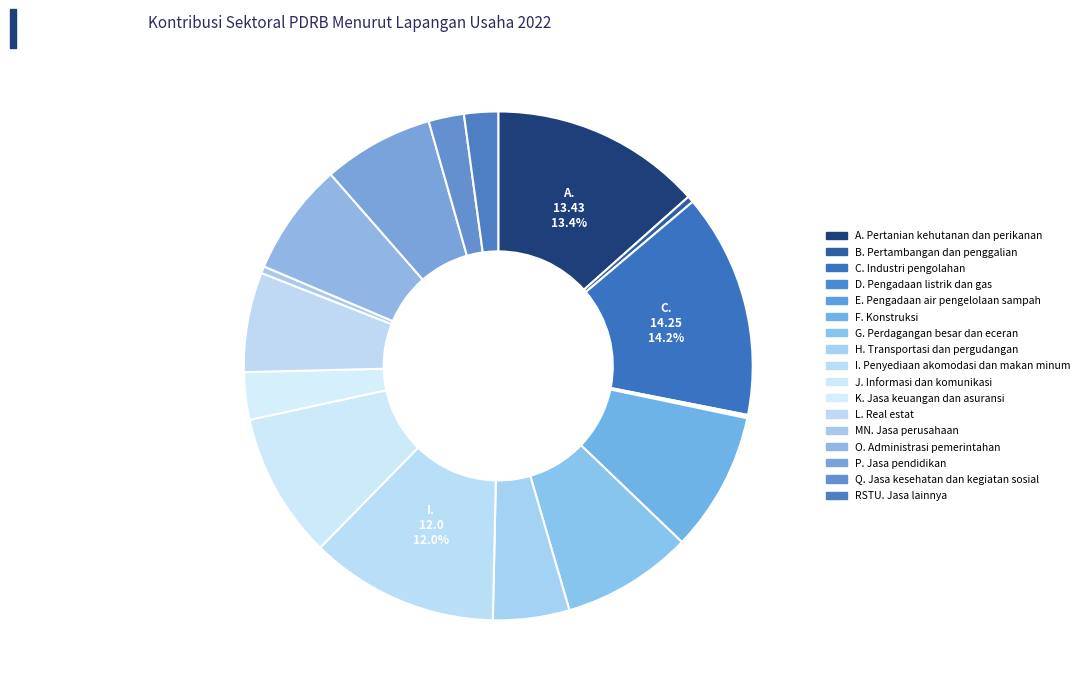

Which category has the smallest portion of the pie?

E. Pengadaan air pengelolaan sampah